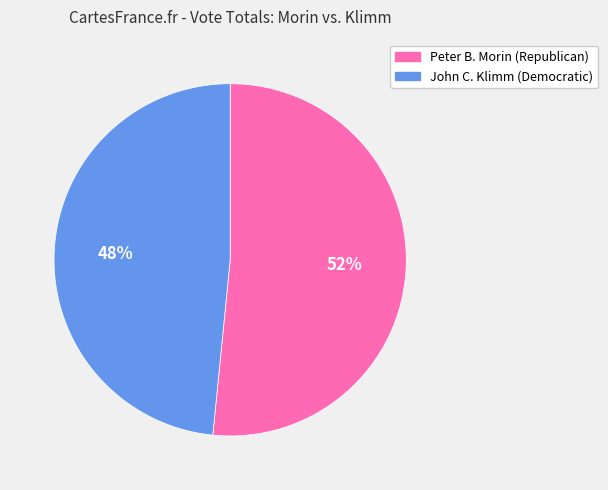

Combined, do John C. Klimm (Democratic) and Peter B. Morin (Republican) account for over 50%?

Yes